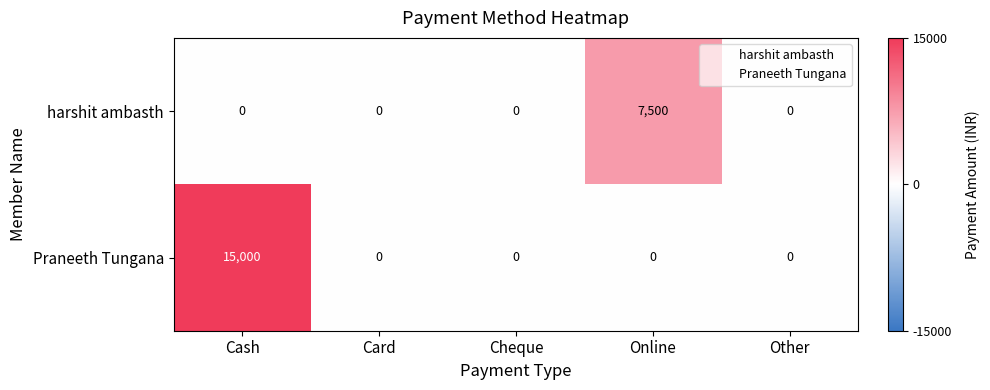

Between Cash and Other, which series saw the biggest shift?

Praneeth Tungana